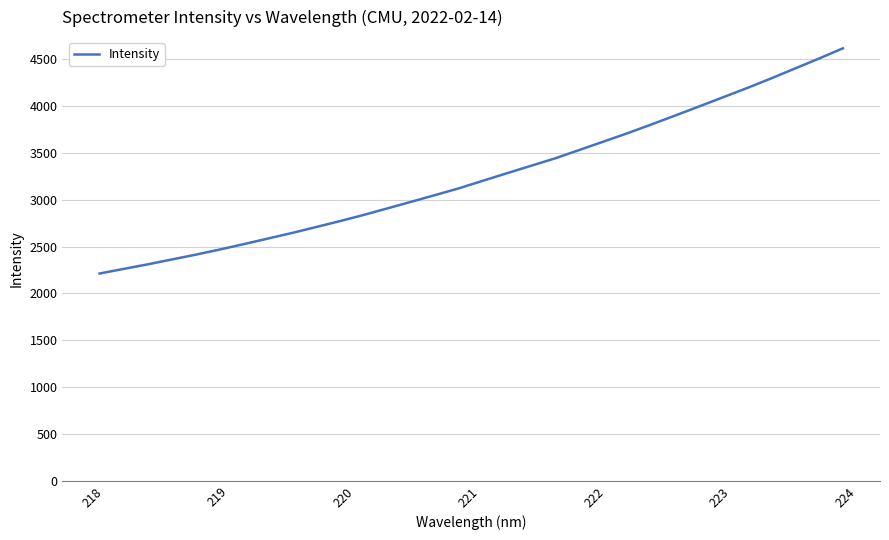

What is the smallest value displayed?

2212.7